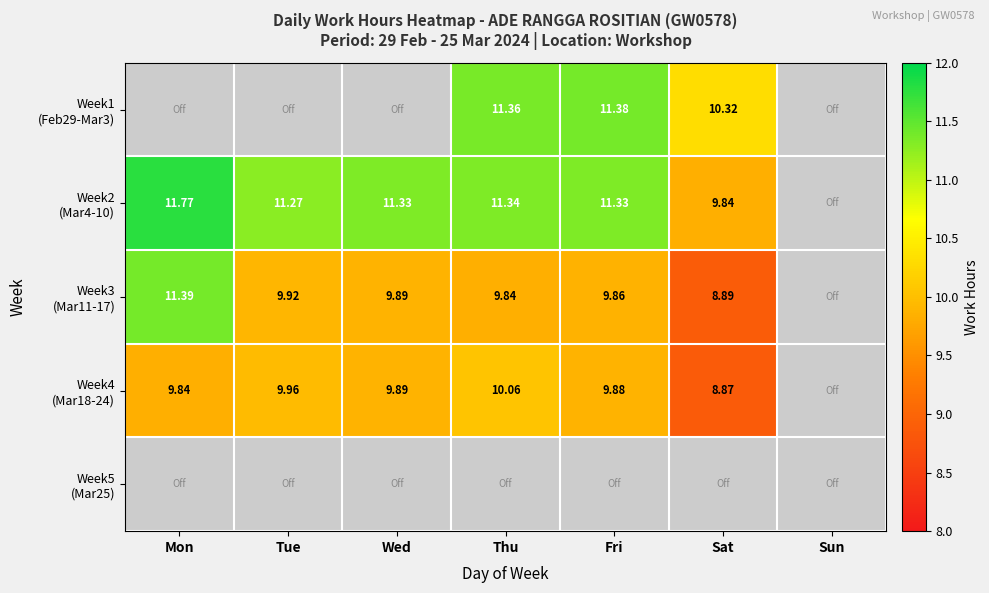

How many data points does each series have?

7